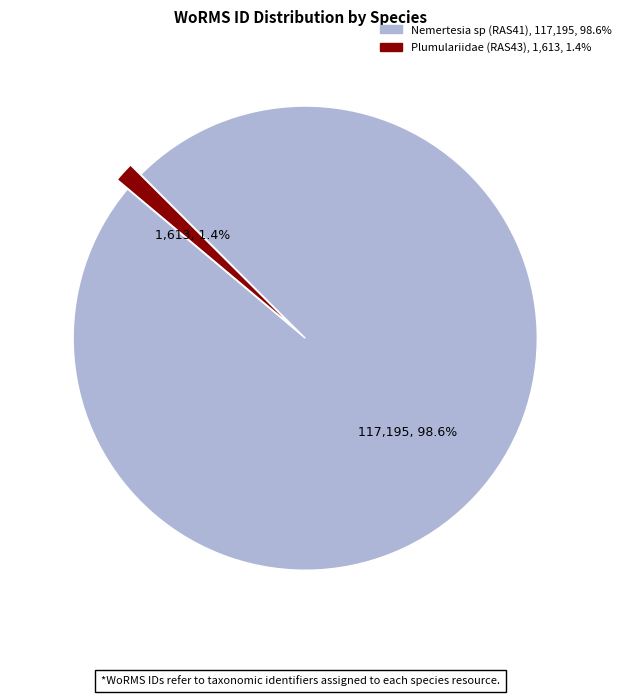

To the nearest percent, what is the combined percentage of Plumulariidae (RAS43) and Nemertesia sp (RAS41)?

100%